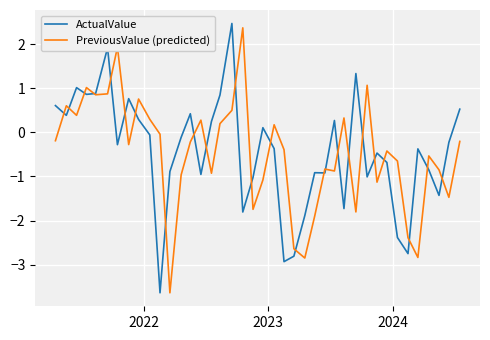

Does the chart display data point markers on the line(s)?

No